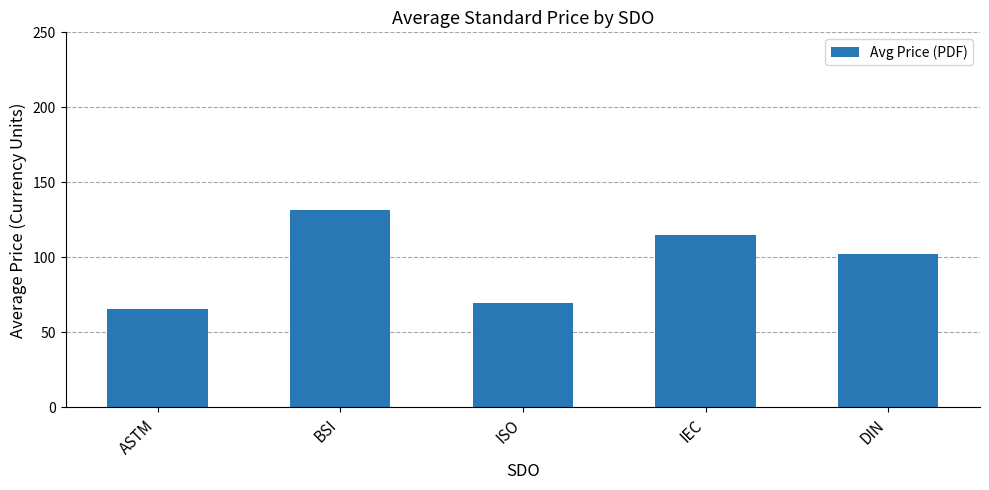

Is it true that the value at BSI is 217.1?

False